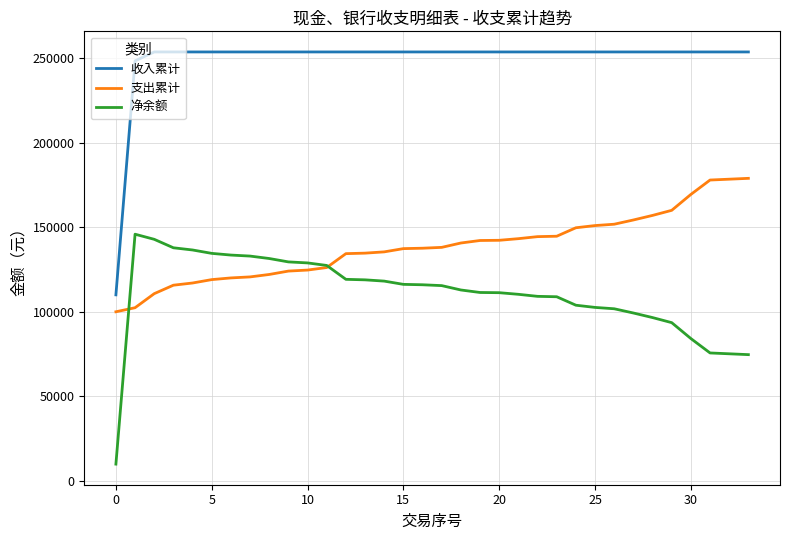

Which series has the largest total across all categories?

收入累计